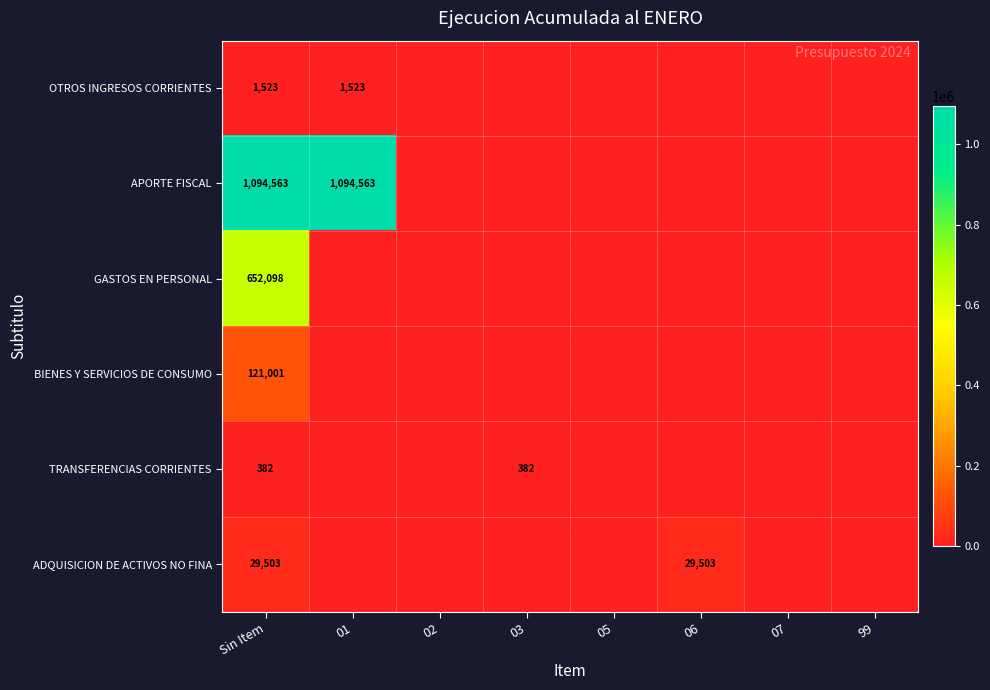

Count the number of categories in the chart.

8